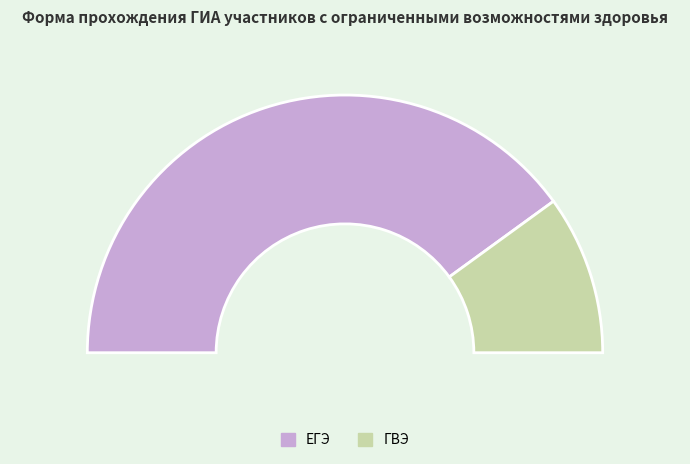

Count the number of slices in the pie.

2